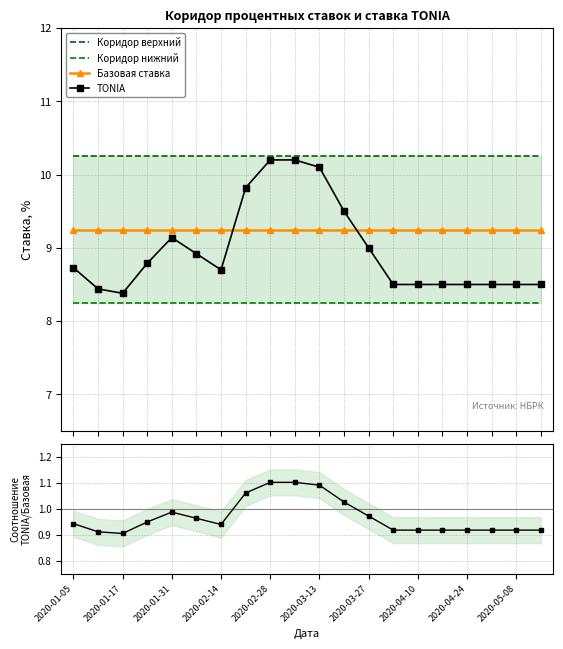

What is the minimum value shown in the chart?

0.9